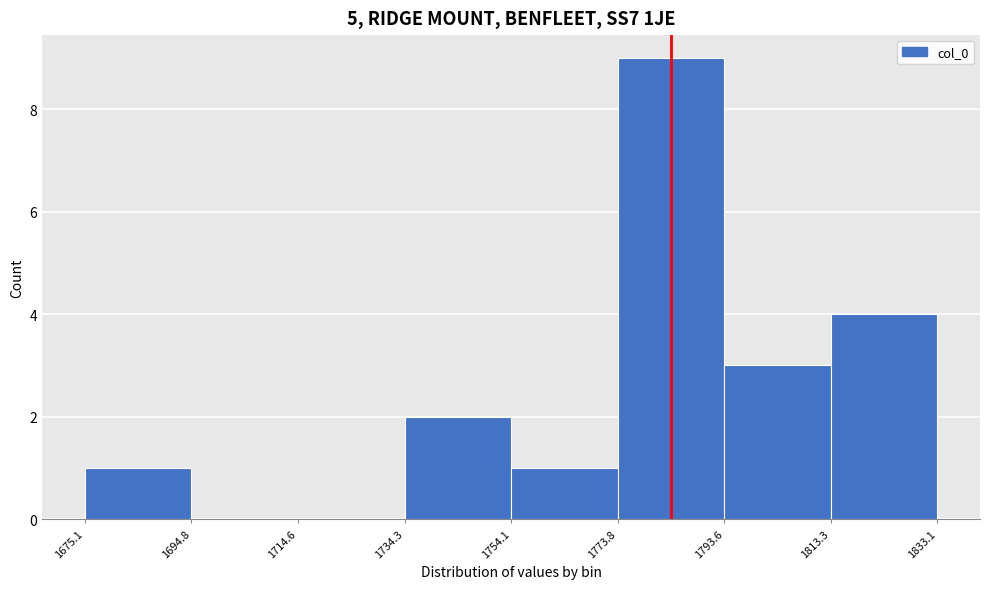

Reading left to right, transcribe this chart: for each bar, give the range it covers on the x-axis and its height. The values are not printed on the chart, so give them approximately, as read against the axis.

1675.1 to 1694.8: 1
1694.8 to 1714.6: 0
1714.6 to 1734.3: 0
1734.3 to 1754.1: 2
1754.1 to 1773.8: 1
1773.8 to 1793.6: 9
1793.6 to 1813.3: 3
1813.3 to 1833.1: 4